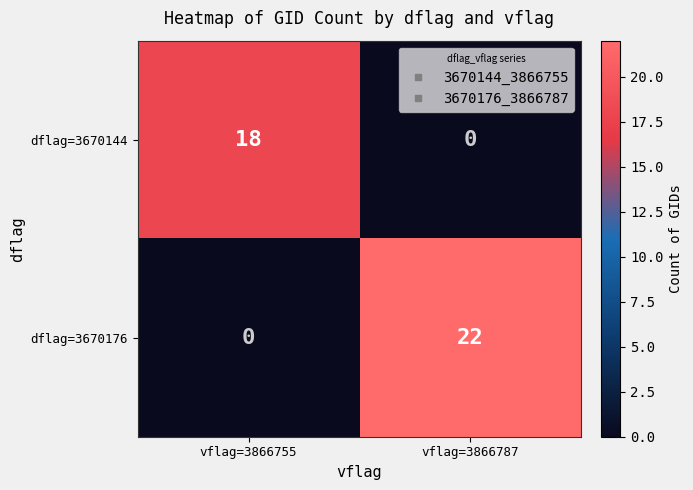

Rank the series at vflag=3866787 from highest to lowest value.

dflag=3670176, dflag=3670144